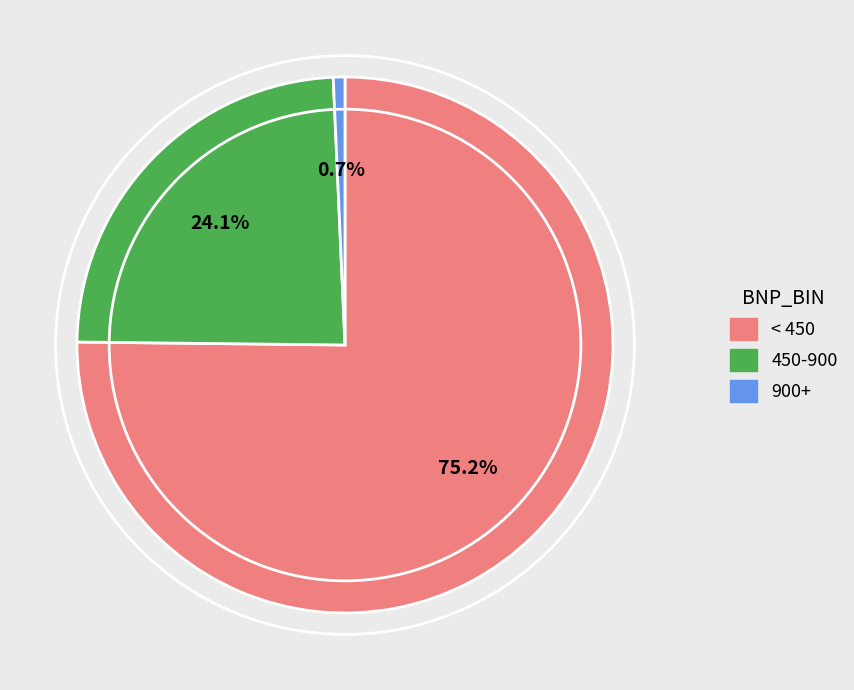

Approximately how many times larger is the value at < 450 compared to 450-900?

3.1